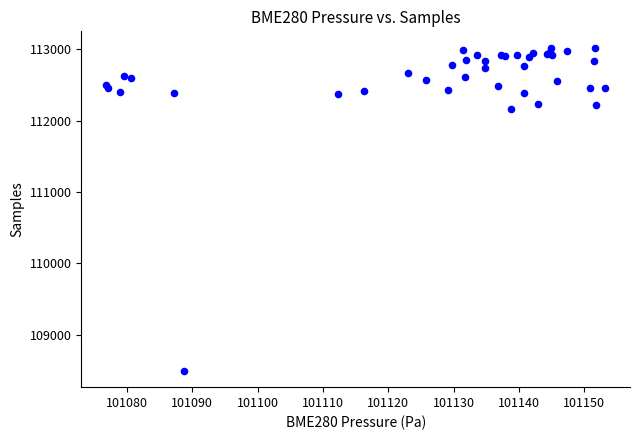

What Y value in the scatter plot is closest to 110758?

112169